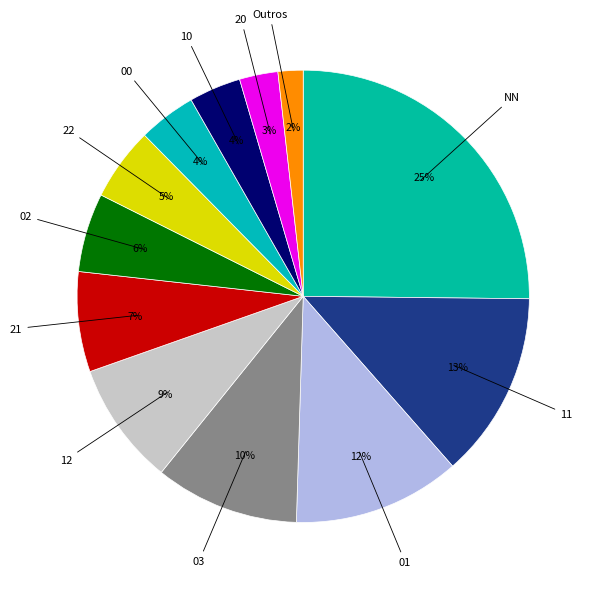

How many segments does this pie chart have?

12